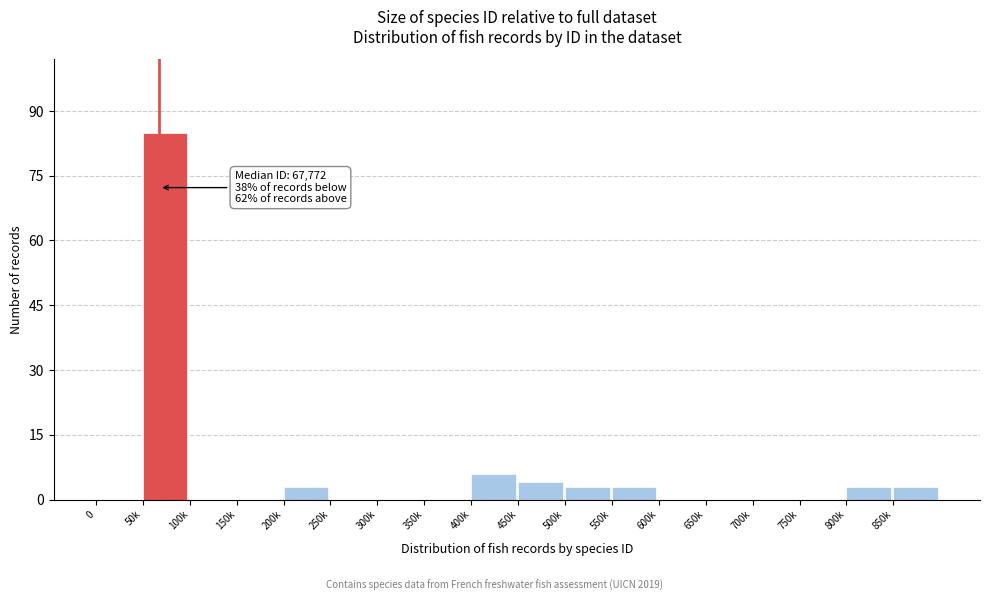

Reading right to left, what are all the values shown in this chart?

850k=3	800k=3	750k=0	700k=0	650k=0	600k=0	550k=3	500k=3	450k=4	400k=6	350k=0	300k=0	250k=0	200k=3	150k=0	100k=0	50k=85	0=0